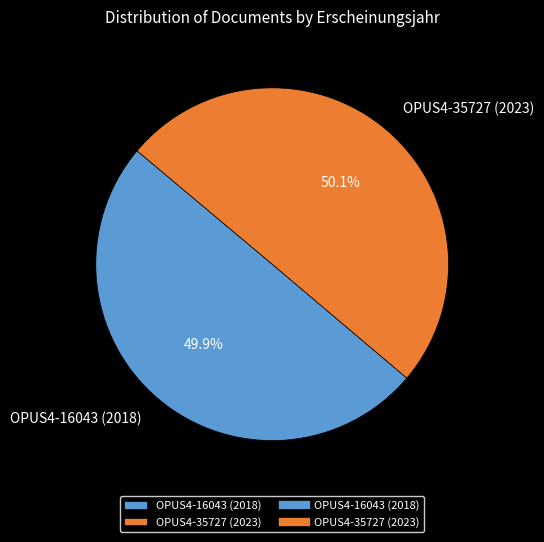

To the nearest percent, what portion does OPUS4-35727 (2023) represent?

50%